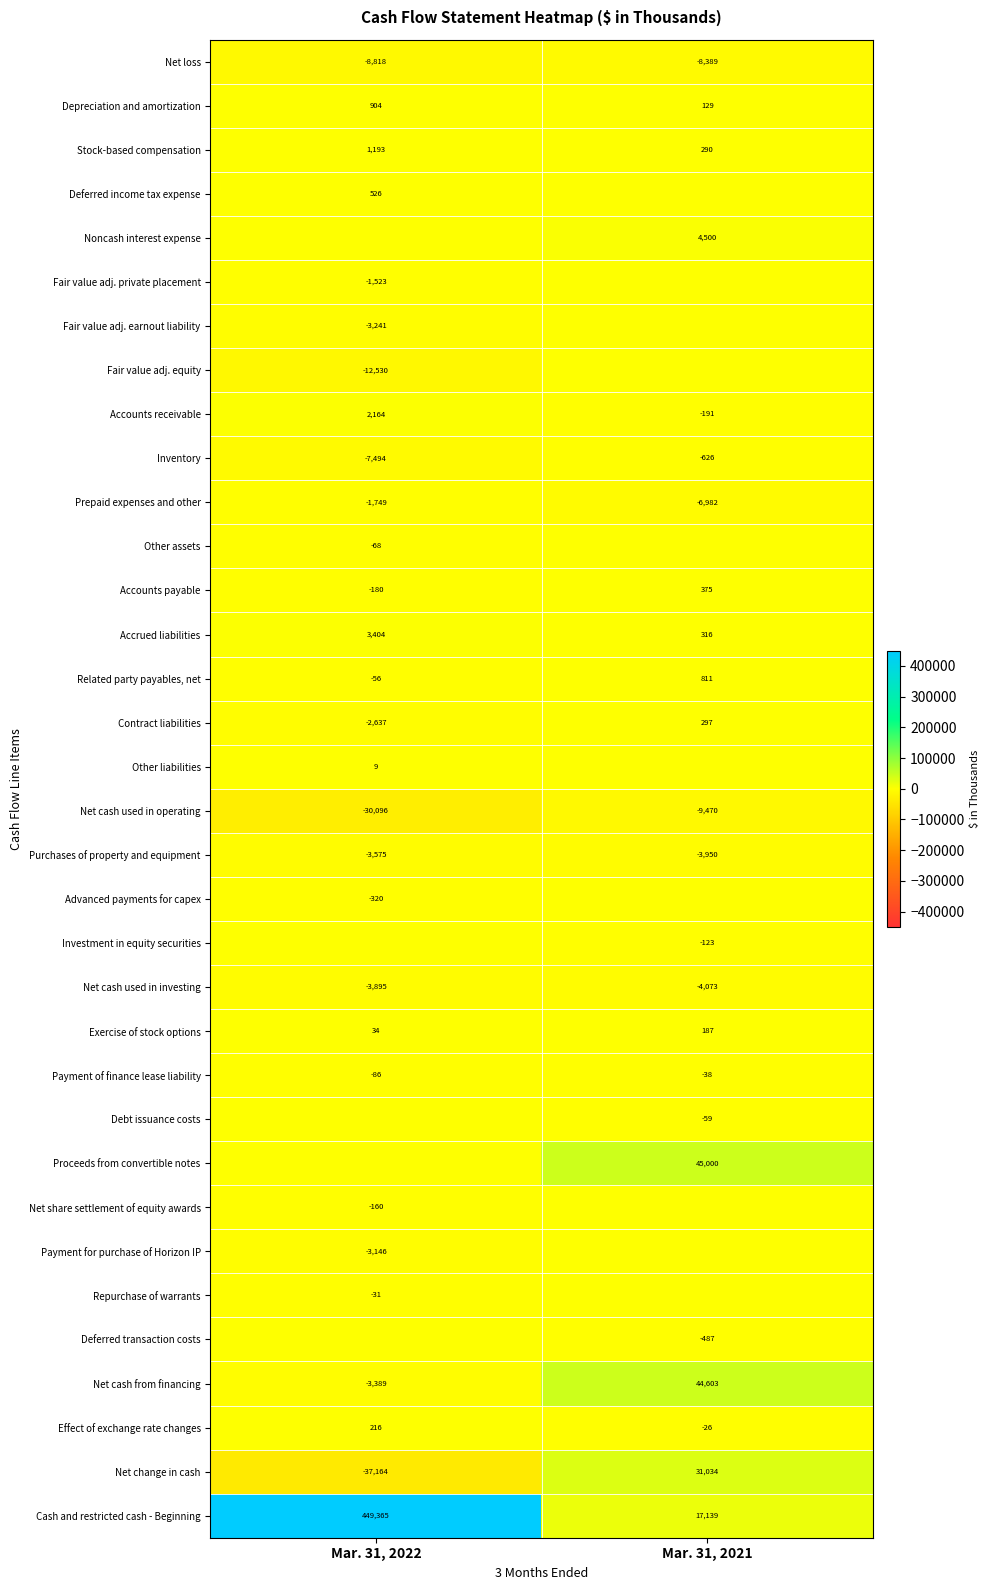

The Repurchase of warrants series shows -43 at Mar. 31, 2022. True or false?

False